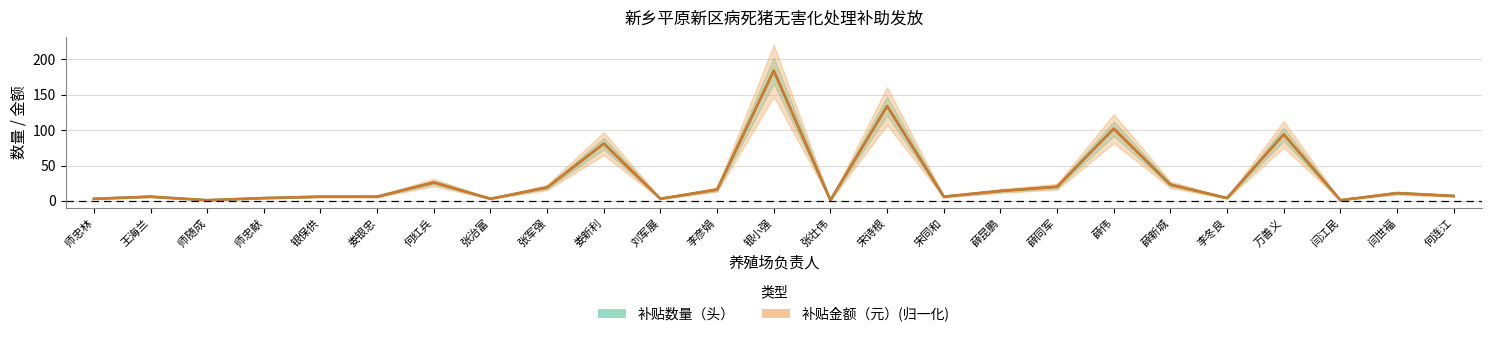

What is the label of the 5th point from the right?

李冬良